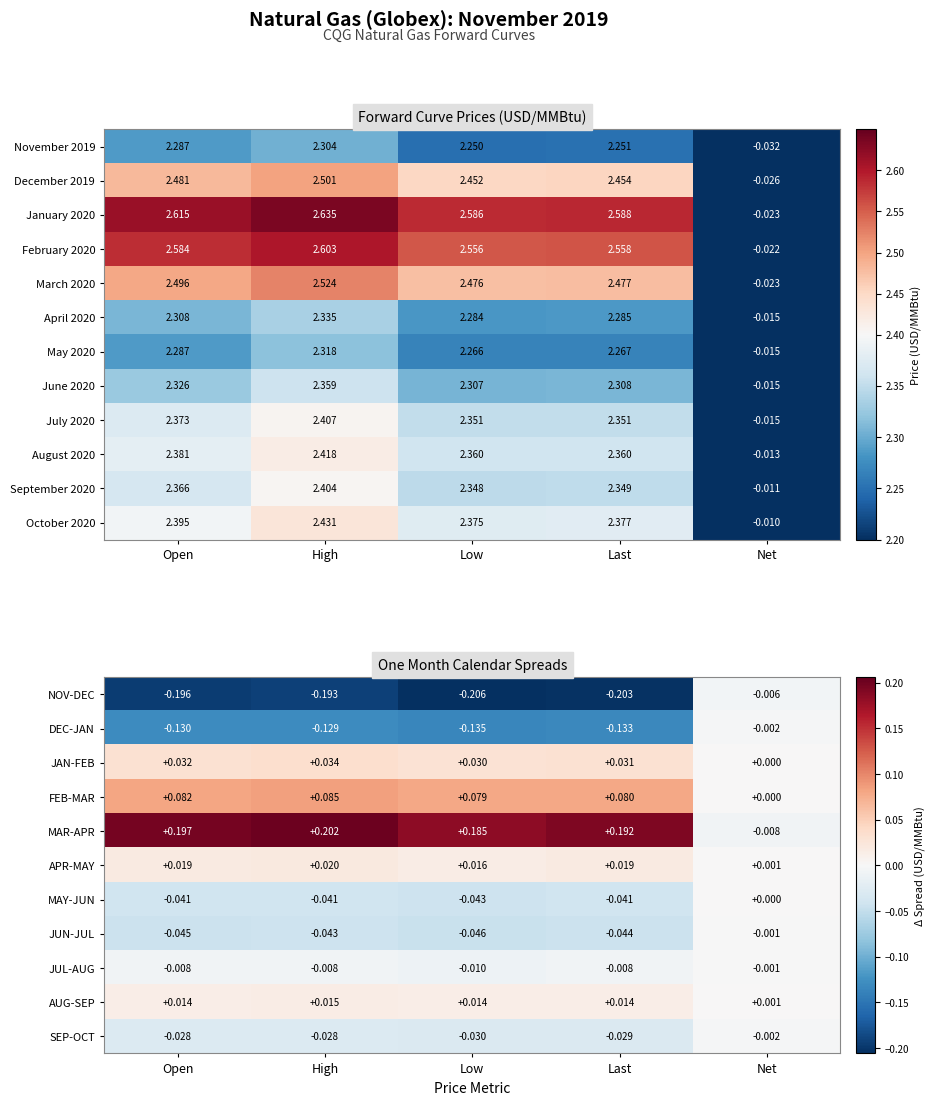

Where is July 2020 nearest to the value 1?

Net